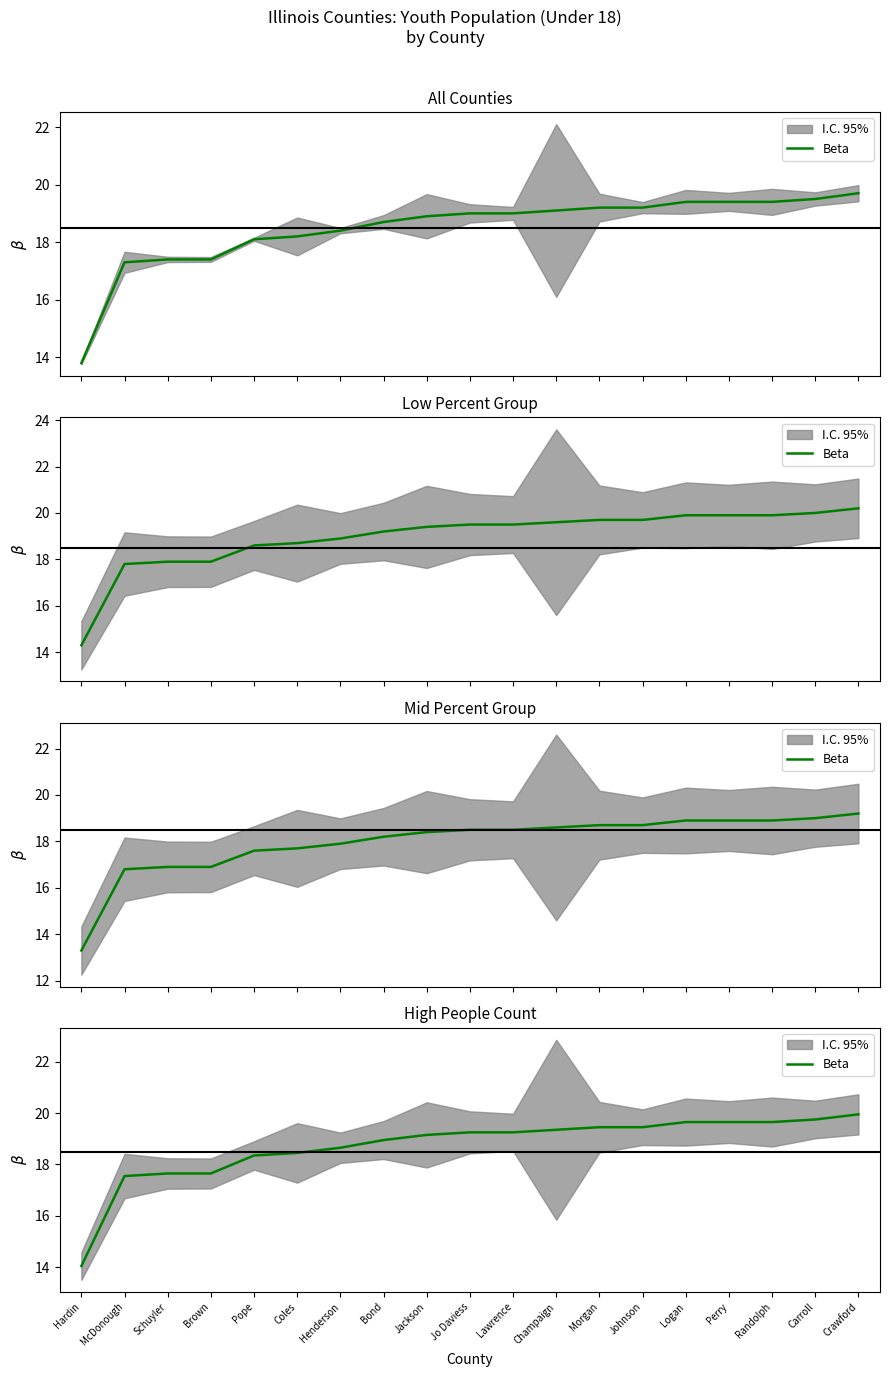

True or false: the data has more than 0 interior local peaks.

False